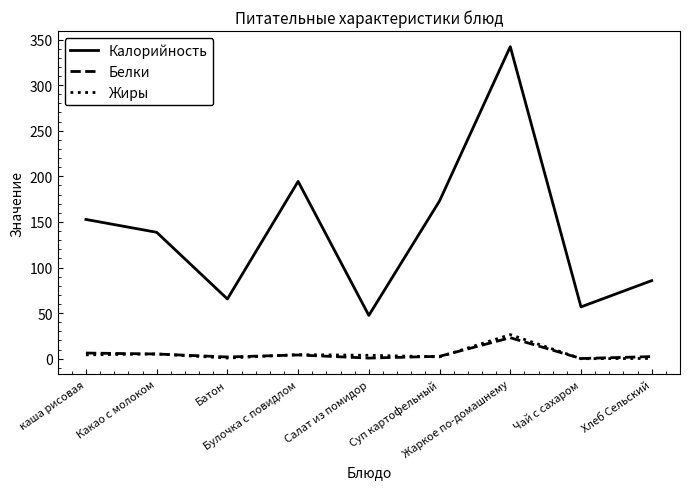

Which category has the highest value across all series?

Жаркое по-домашнему